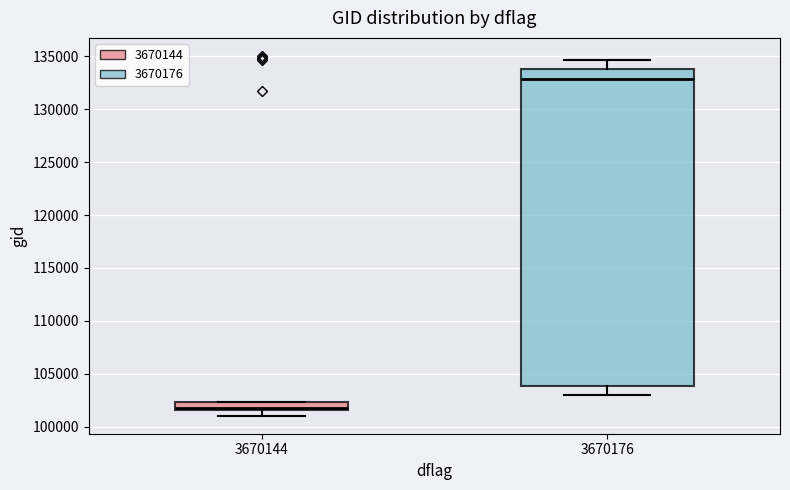

Reading left to right, transcribe this box plot: for each box, give where its median line is, the range the box spans, and where its two whiskers end, as read against the y-axis. The values are not printed on the chart, so give them approximately, as read against the axis.

3670144: median 102000, box 101500 to 102500, whiskers 101000 to 102500
3670176: median 133000, box 104000 to 134000, whiskers 103000 to 134500